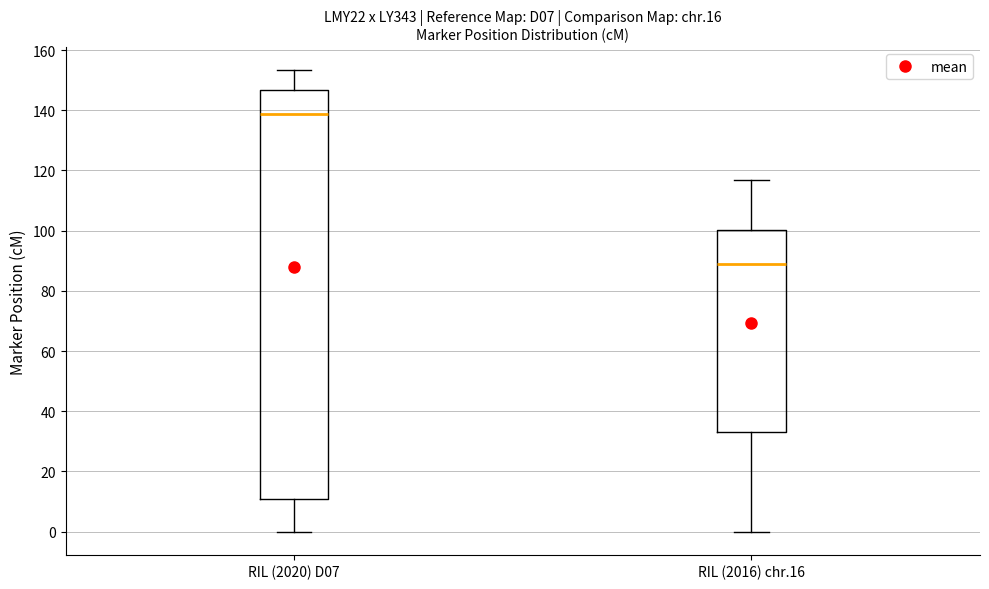

Reading left to right, read every box against the y-axis: the position of its median line, the range the box covers, and the ends of its whiskers. The values are not printed on the chart, so give them approximately, as read against the axis.

RIL (2020) D07: median 138, box 10 to 146, whiskers 0 to 154
RIL (2016) chr.16: median 90, box 34 to 100, whiskers 0 to 116